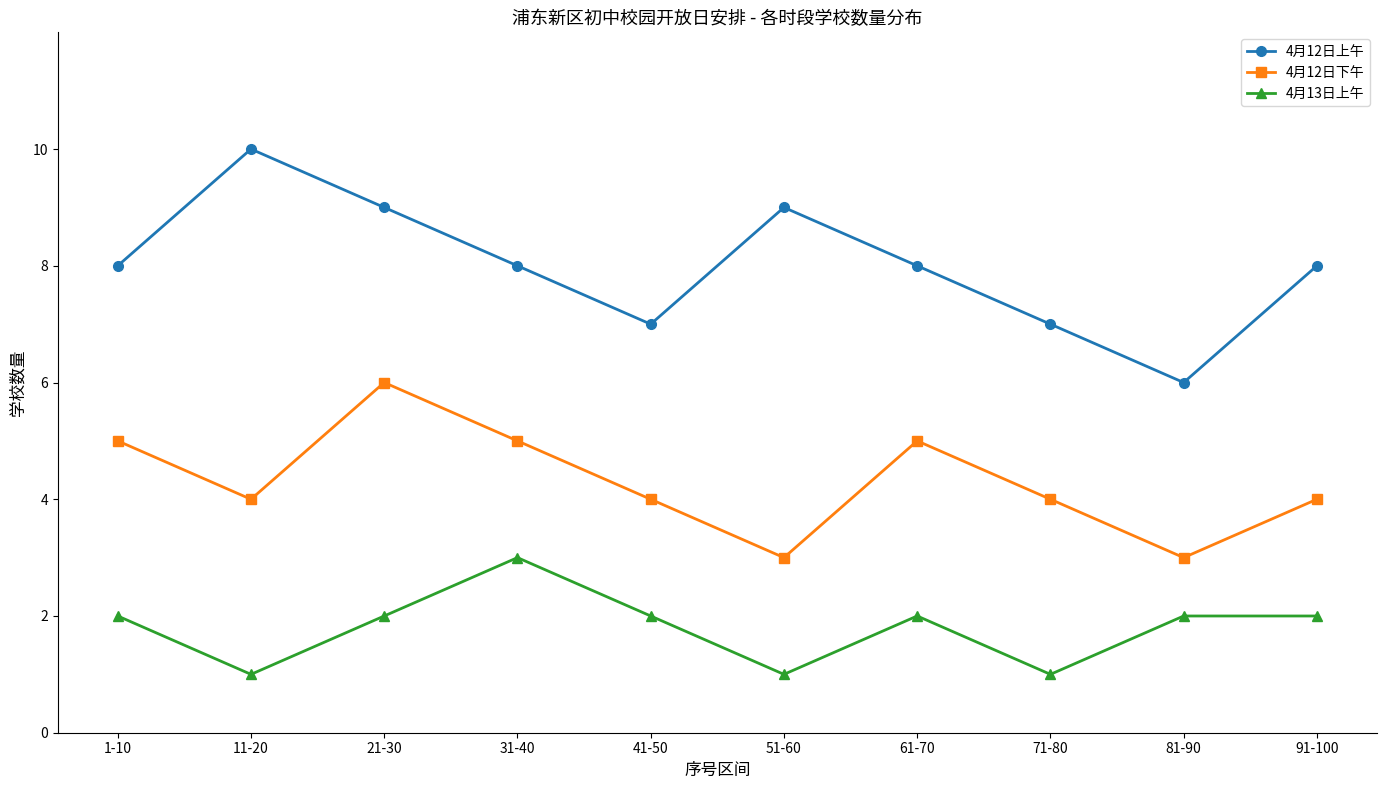

Which series changed the most between 1-10 and 91-100?

4月12日下午